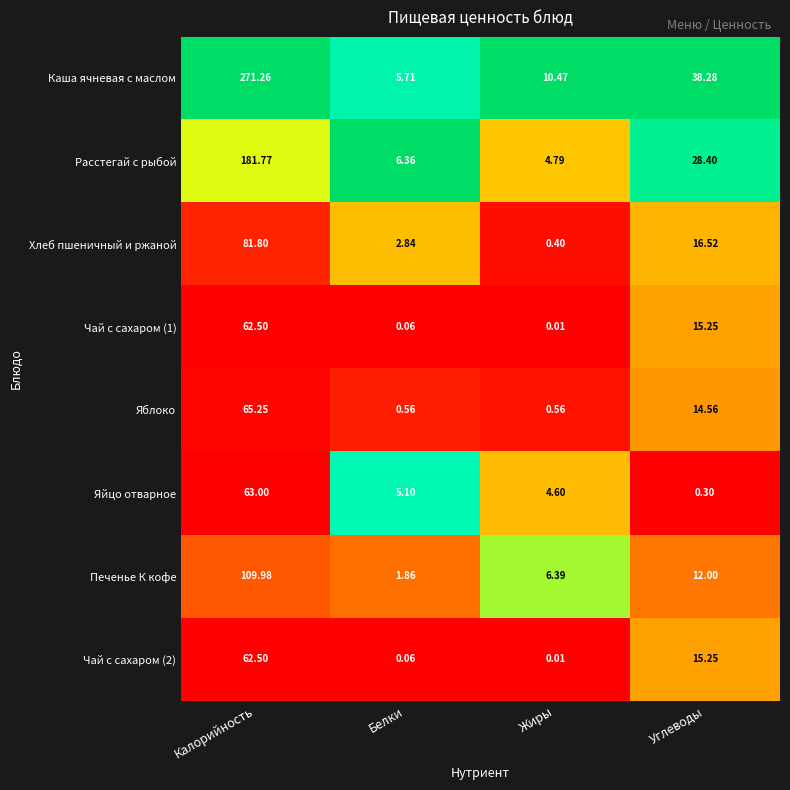

Which series has the largest total across all categories?

Каша ячневая с маслом